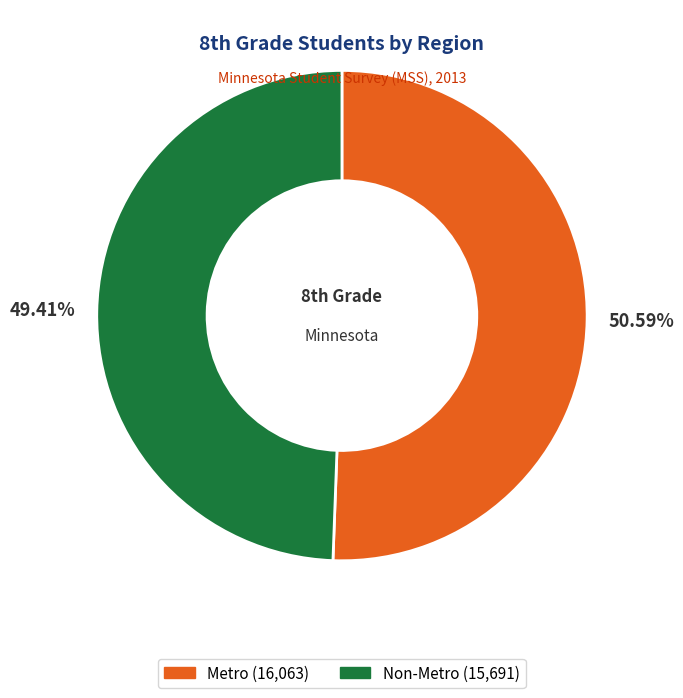

What is the largest slice in the pie chart?

Metro